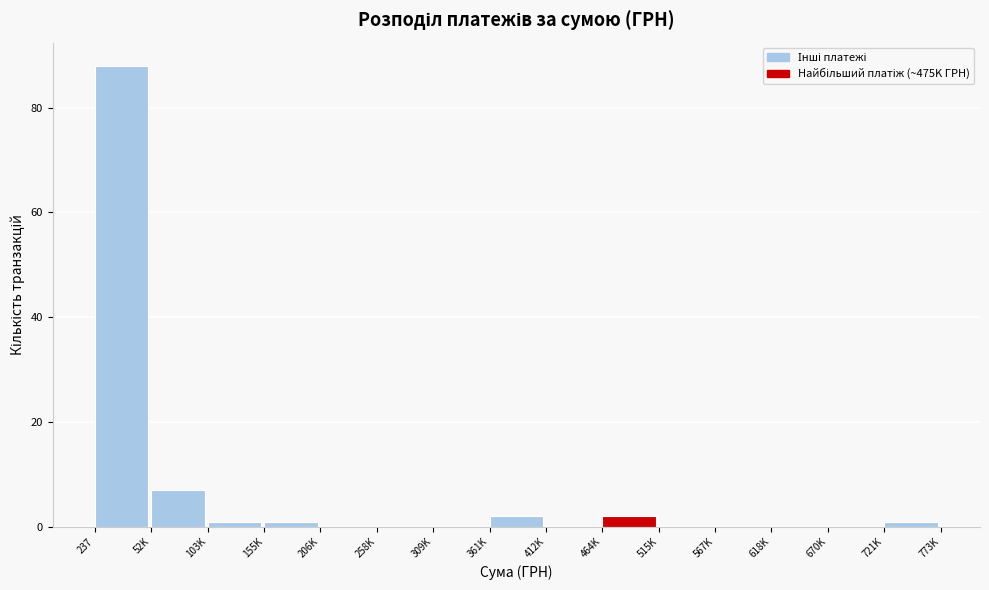

Reading left to right, what are all the values shown in this chart?

237=88	52K=7	103K=1	155K=1	206K=0	258K=0	309K=0	361K=2	412K=0	464K=2	515K=0	567K=0	618K=0	670K=0	721K=1